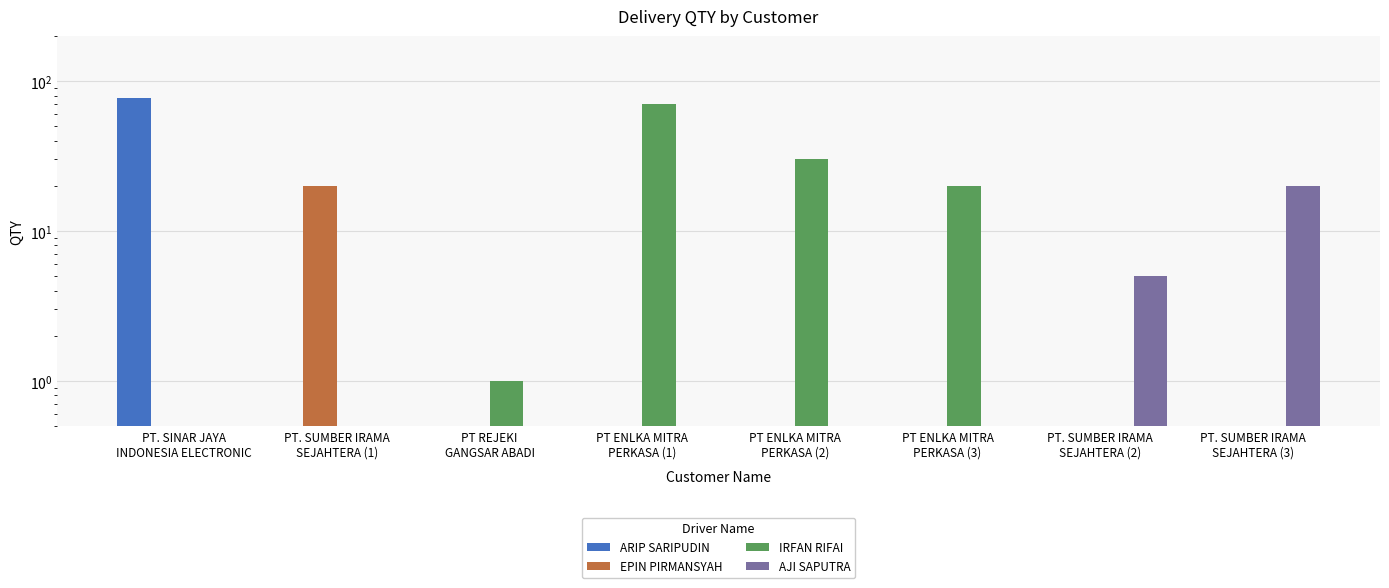

Which series has the largest range (max minus min)?

ARIP SARIPUDIN